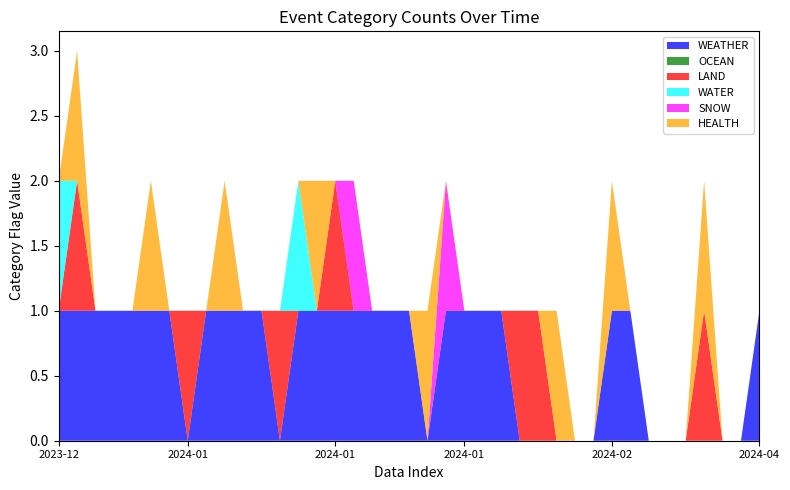

Reading left to right, what are all the values shown in this chart?

WEATHER: 2024-04-09=1	2024-04-04=0	2024-04-03=0	2024-04-02=0	2024-04-02=0	2024-03-08=0	2024-03-06=0	2024-03-02=1	2024-02-15=1	2024-02-14=0	2024-02-13=0	2024-02-09=0	2024-02-08=0	2024-02-08=0	2024-02-01=1	2024-02-01=1	2024-01-31=1	2024-01-31=1	2024-01-29=0	2024-01-26=1	2024-01-25=1	2024-01-22=1	2024-01-19=1	2024-01-19=1	2024-01-18=1	2024-01-16=1	2024-01-11=0	2024-01-10=1	2024-01-09=1	2024-01-08=1	2024-01-05=1	2024-01-04=0	2024-01-03=1	2024-01-02=1	2023-12-31=1	2023-12-28=1	2023-12-28=1	2023-12-27=1	2023-12-21=1
OCEAN: 2024-04-09=0	2024-04-04=0	2024-04-03=0	2024-04-02=0	2024-04-02=0	2024-03-08=0	2024-03-06=0	2024-03-02=0	2024-02-15=0	2024-02-14=0	2024-02-13=0	2024-02-09=0	2024-02-08=0	2024-02-08=0	2024-02-01=0	2024-02-01=0	2024-01-31=0	2024-01-31=0	2024-01-29=0	2024-01-26=0	2024-01-25=0	2024-01-22=0	2024-01-19=0	2024-01-19=0	2024-01-18=0	2024-01-16=0	2024-01-11=0	2024-01-10=0	2024-01-09=0	2024-01-08=0	2024-01-05=0	2024-01-04=0	2024-01-03=0	2024-01-02=0	2023-12-31=0	2023-12-28=0	2023-12-28=0	2023-12-27=0	2023-12-21=0
LAND: 2024-04-09=0	2024-04-04=0	2024-04-03=0	2024-04-02=1	2024-04-02=0	2024-03-08=0	2024-03-06=0	2024-03-02=0	2024-02-15=0	2024-02-14=0	2024-02-13=0	2024-02-09=0	2024-02-08=1	2024-02-08=1	2024-02-01=0	2024-02-01=0	2024-01-31=0	2024-01-31=0	2024-01-29=0	2024-01-26=0	2024-01-25=0	2024-01-22=0	2024-01-19=0	2024-01-19=1	2024-01-18=0	2024-01-16=0	2024-01-11=1	2024-01-10=0	2024-01-09=0	2024-01-08=0	2024-01-05=0	2024-01-04=1	2024-01-03=0	2024-01-02=0	2023-12-31=0	2023-12-28=0	2023-12-28=0	2023-12-27=1	2023-12-21=0
WATER: 2024-04-09=0	2024-04-04=0	2024-04-03=0	2024-04-02=0	2024-04-02=0	2024-03-08=0	2024-03-06=0	2024-03-02=0	2024-02-15=0	2024-02-14=0	2024-02-13=0	2024-02-09=0	2024-02-08=0	2024-02-08=0	2024-02-01=0	2024-02-01=0	2024-01-31=0	2024-01-31=0	2024-01-29=0	2024-01-26=0	2024-01-25=0	2024-01-22=0	2024-01-19=0	2024-01-19=0	2024-01-18=0	2024-01-16=1	2024-01-11=0	2024-01-10=0	2024-01-09=0	2024-01-08=0	2024-01-05=0	2024-01-04=0	2024-01-03=0	2024-01-02=0	2023-12-31=0	2023-12-28=0	2023-12-28=0	2023-12-27=0	2023-12-21=1
SNOW: 2024-04-09=0	2024-04-04=0	2024-04-03=0	2024-04-02=0	2024-04-02=0	2024-03-08=0	2024-03-06=0	2024-03-02=0	2024-02-15=0	2024-02-14=0	2024-02-13=0	2024-02-09=0	2024-02-08=0	2024-02-08=0	2024-02-01=0	2024-02-01=0	2024-01-31=0	2024-01-31=1	2024-01-29=0	2024-01-26=0	2024-01-25=0	2024-01-22=0	2024-01-19=1	2024-01-19=0	2024-01-18=0	2024-01-16=0	2024-01-11=0	2024-01-10=0	2024-01-09=0	2024-01-08=0	2024-01-05=0	2024-01-04=0	2024-01-03=0	2024-01-02=0	2023-12-31=0	2023-12-28=0	2023-12-28=0	2023-12-27=0	2023-12-21=0
HEALTH: 2024-04-09=0	2024-04-04=0	2024-04-03=0	2024-04-02=1	2024-04-02=0	2024-03-08=0	2024-03-06=0	2024-03-02=0	2024-02-15=1	2024-02-14=0	2024-02-13=0	2024-02-09=1	2024-02-08=0	2024-02-08=0	2024-02-01=0	2024-02-01=0	2024-01-31=0	2024-01-31=0	2024-01-29=1	2024-01-26=0	2024-01-25=0	2024-01-22=0	2024-01-19=0	2024-01-19=0	2024-01-18=1	2024-01-16=0	2024-01-11=0	2024-01-10=0	2024-01-09=0	2024-01-08=1	2024-01-05=0	2024-01-04=0	2024-01-03=0	2024-01-02=1	2023-12-31=0	2023-12-28=0	2023-12-28=0	2023-12-27=1	2023-12-21=0